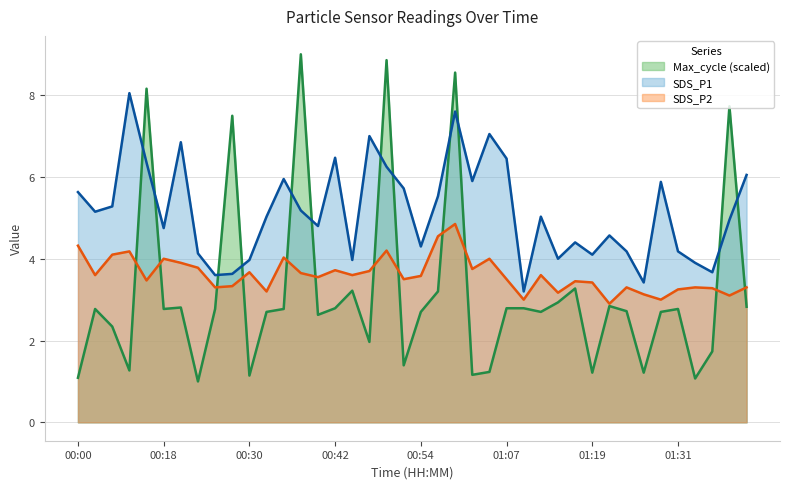

Is the value of Max_cycle at 00:54 greater than the value of SDS_P1 at 01:19?

No